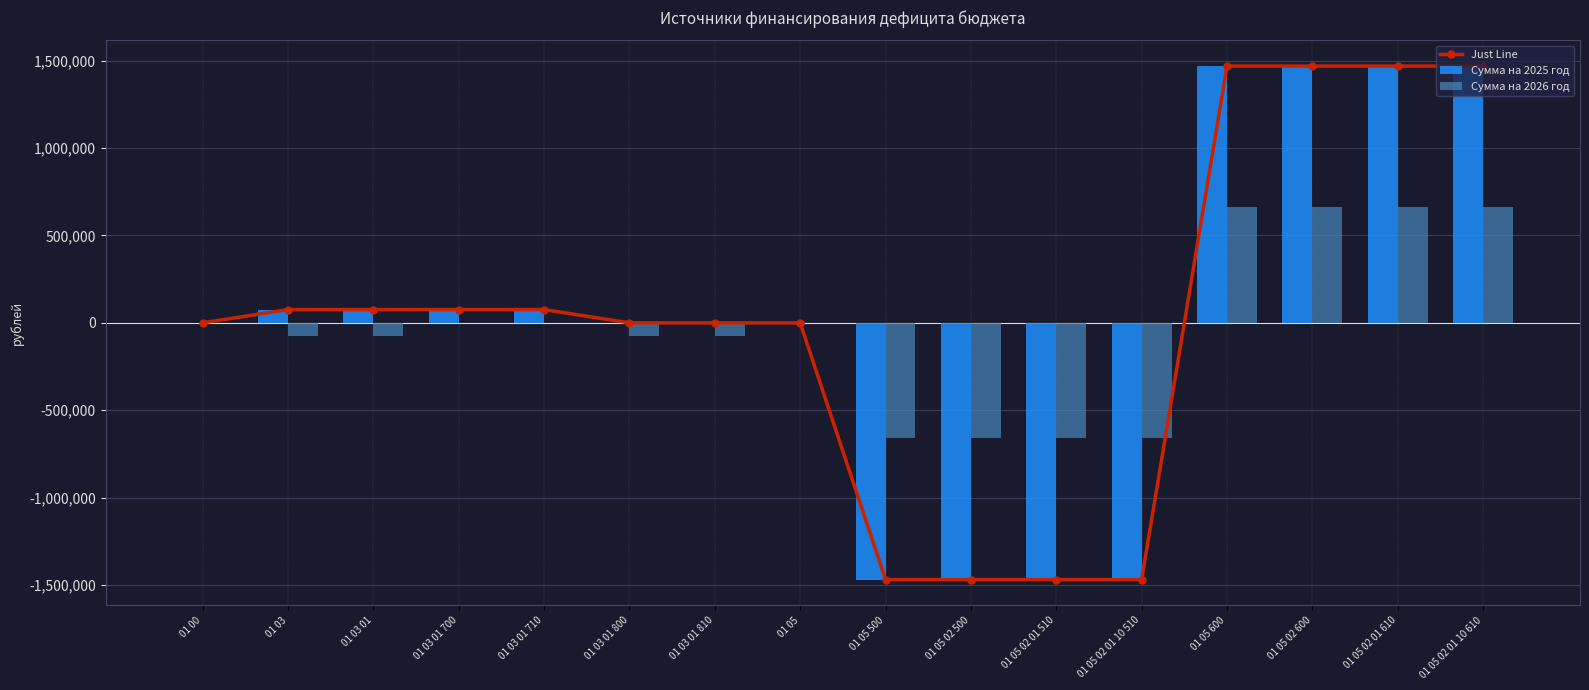

Which series has the largest total across all categories?

Just Line